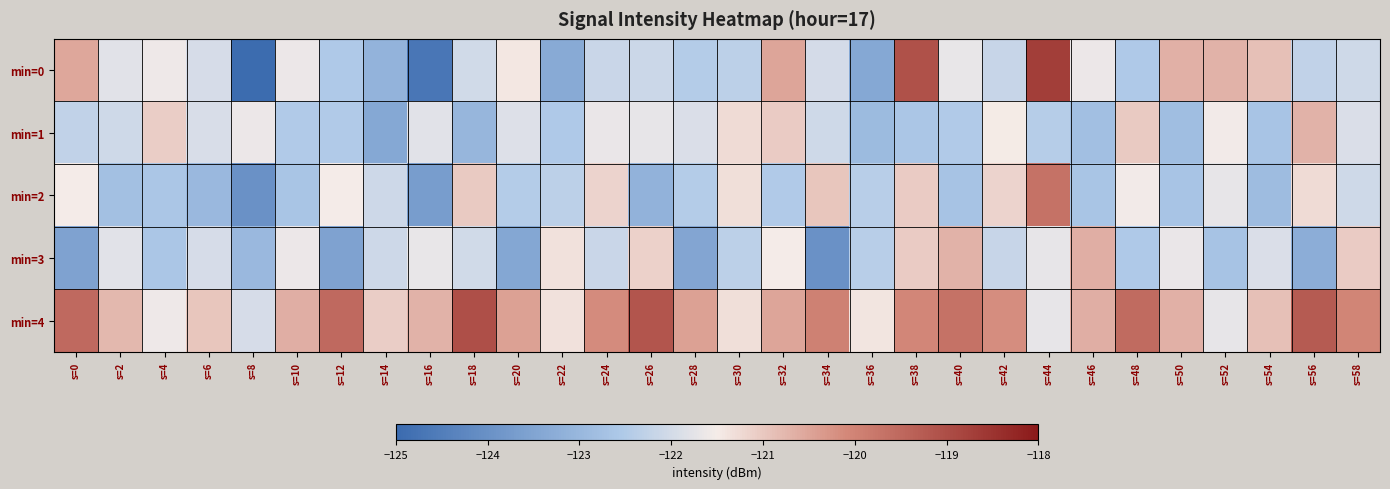

Reading left to right, list all the values displayed in this chart.

min=0: s=0=-120.5	s=2=-121.8	s=4=-121.6	s=6=-122.0	s=8=-125.0	s=10=-121.6	s=12=-122.5	s=14=-123.1	s=16=-124.7	s=18=-122.0	s=20=-121.4	s=22=-123.3	s=24=-122.1	s=26=-122.1	s=28=-122.4	s=30=-122.3	s=32=-120.5	s=34=-122.0	s=36=-123.4	s=38=-119.1	s=40=-121.7	s=42=-122.2	s=44=-118.7	s=46=-121.6	s=48=-122.5	s=50=-120.7	s=52=-120.7	s=54=-120.9	s=56=-122.3	s=58=-122.0
min=1: s=0=-122.3	s=2=-122.0	s=4=-121.1	s=6=-121.9	s=8=-121.6	s=10=-122.5	s=12=-122.5	s=14=-123.4	s=16=-121.8	s=18=-123.0	s=20=-121.8	s=22=-122.5	s=24=-121.7	s=26=-121.7	s=28=-121.9	s=30=-121.3	s=32=-121.0	s=34=-122.1	s=36=-122.9	s=38=-122.6	s=40=-122.5	s=42=-121.5	s=44=-122.4	s=46=-122.8	s=48=-121.0	s=50=-122.8	s=52=-121.5	s=54=-122.7	s=56=-120.7	s=58=-121.9
min=2: s=0=-121.5	s=2=-122.8	s=4=-122.6	s=6=-123.0	s=8=-124.0	s=10=-122.6	s=12=-121.5	s=14=-122.1	s=16=-123.7	s=18=-121.0	s=20=-122.4	s=22=-122.3	s=24=-121.1	s=26=-123.1	s=28=-122.4	s=30=-121.3	s=32=-122.5	s=34=-121.0	s=36=-122.4	s=38=-121.1	s=40=-122.7	s=42=-121.2	s=44=-119.7	s=46=-122.6	s=48=-121.5	s=50=-122.7	s=52=-121.7	s=54=-122.9	s=56=-121.3	s=58=-122.0
min=3: s=0=-123.5	s=2=-121.8	s=4=-122.6	s=6=-122.0	s=8=-123.0	s=10=-121.6	s=12=-123.5	s=14=-122.1	s=16=-121.7	s=18=-122.0	s=20=-123.4	s=22=-121.3	s=24=-122.1	s=26=-121.1	s=28=-123.4	s=30=-122.3	s=32=-121.5	s=34=-124.0	s=36=-122.4	s=38=-121.1	s=40=-120.7	s=42=-122.2	s=44=-121.7	s=46=-120.6	s=48=-122.5	s=50=-121.7	s=52=-122.7	s=54=-121.9	s=56=-123.3	s=58=-121.0
min=4: s=0=-119.5	s=2=-120.8	s=4=-121.6	s=6=-121.0	s=8=-122.0	s=10=-120.6	s=12=-119.5	s=14=-121.1	s=16=-120.7	s=18=-119.0	s=20=-120.4	s=22=-121.3	s=24=-120.1	s=26=-119.1	s=28=-120.4	s=30=-121.3	s=32=-120.5	s=34=-120.0	s=36=-121.4	s=38=-120.1	s=40=-119.7	s=42=-120.2	s=44=-121.7	s=46=-120.6	s=48=-119.5	s=50=-120.7	s=52=-121.7	s=54=-120.9	s=56=-119.3	s=58=-120.0